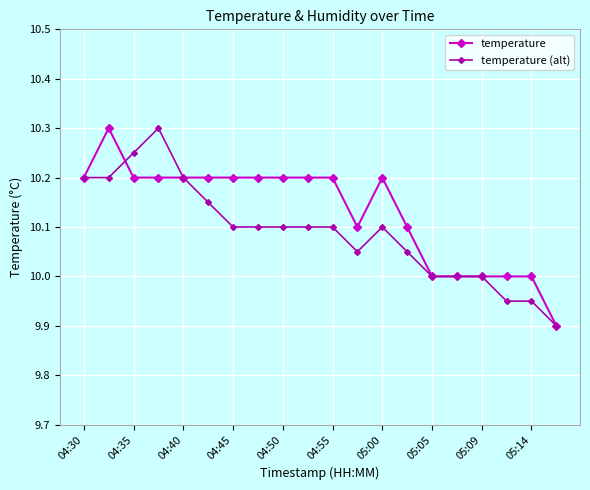

Which series has the largest total across all categories?

temperature